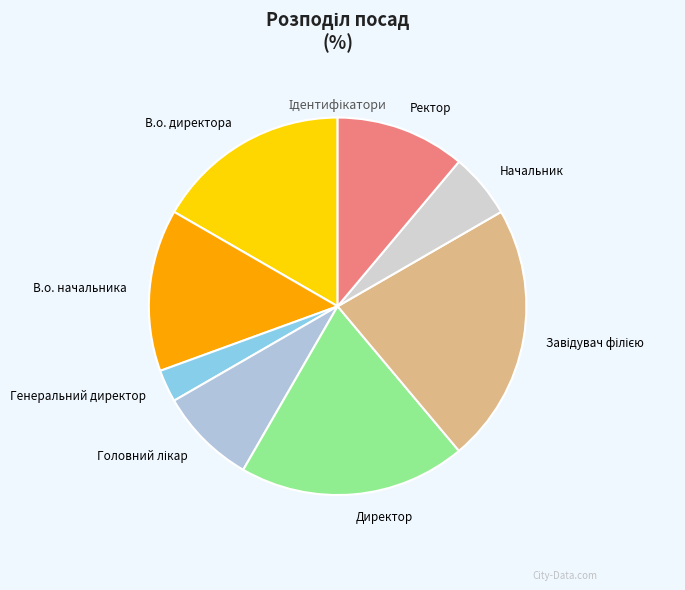

What is the smallest slice in the pie chart?

Генеральний директор